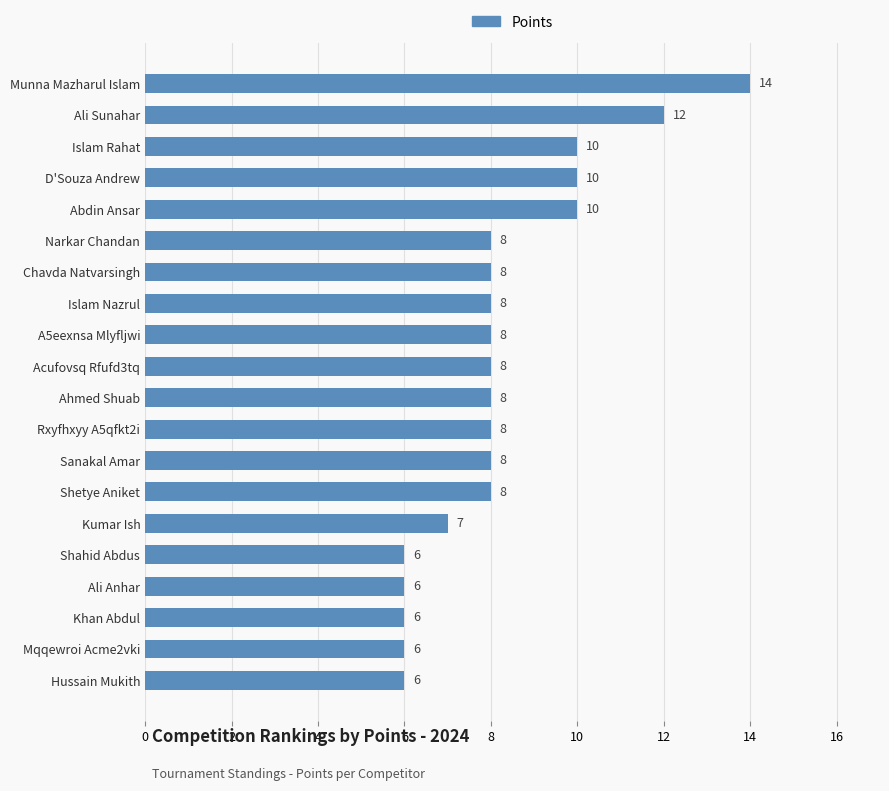

What is the maximum value shown in the chart?

14